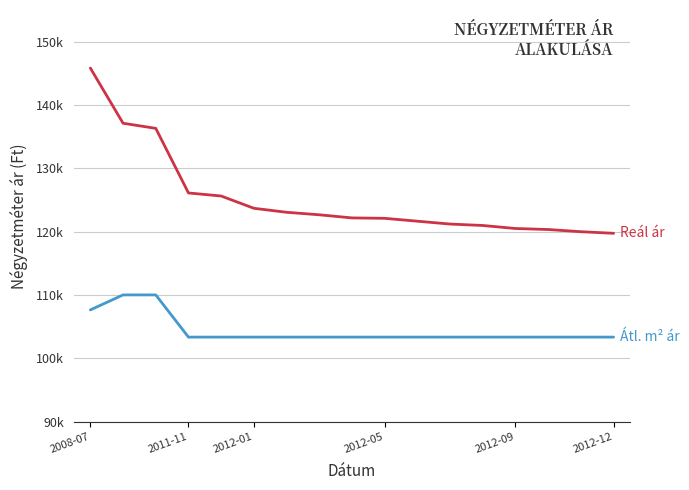

The Átlagos reál ár series shows 51740 at 8. True or false?

False